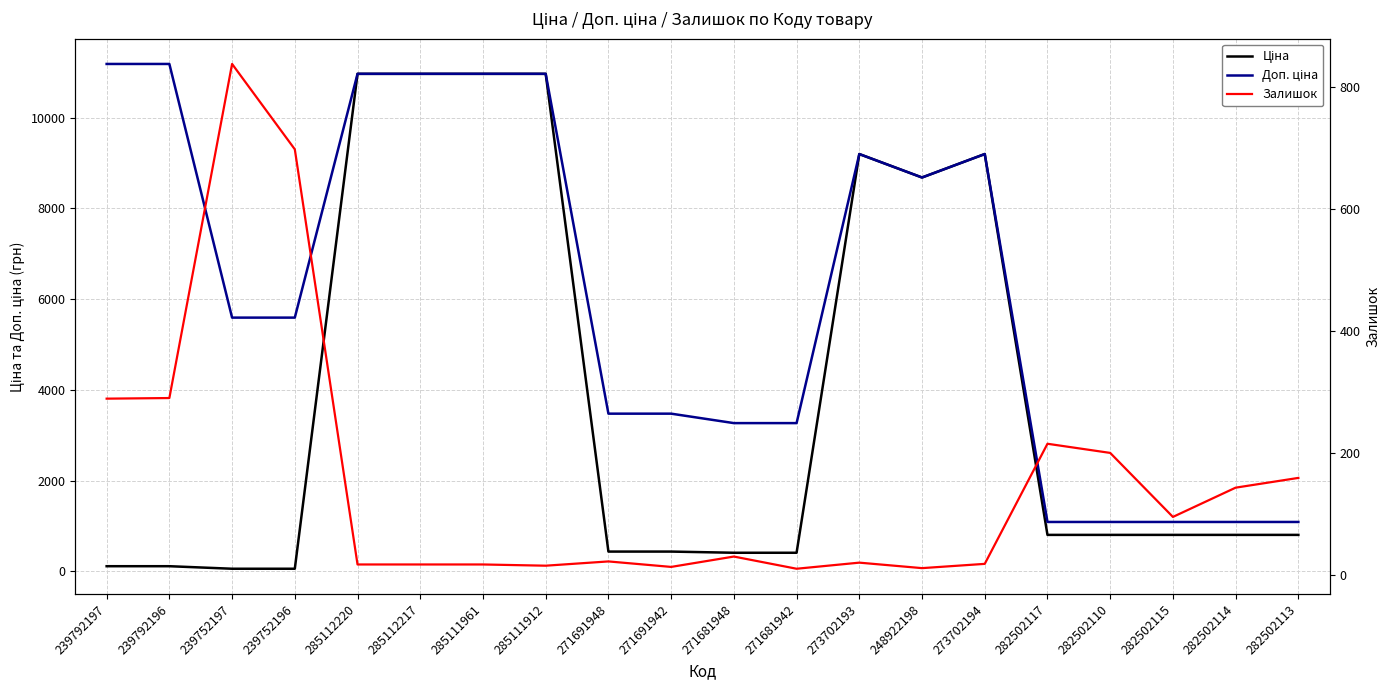

Where is Доп. ціна nearest to the value 6134?

239752197